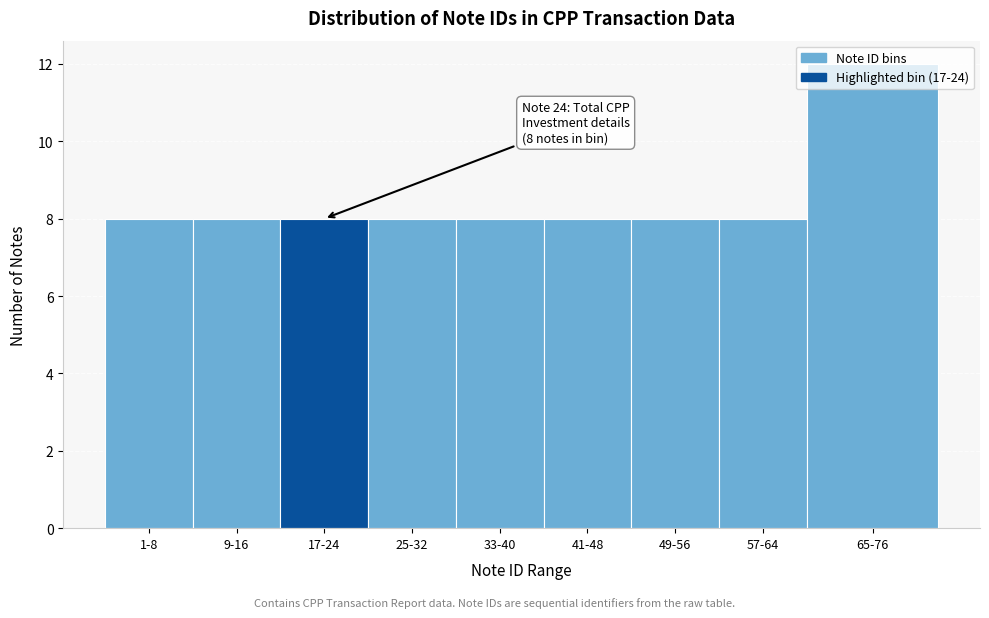

What is the average value?

8